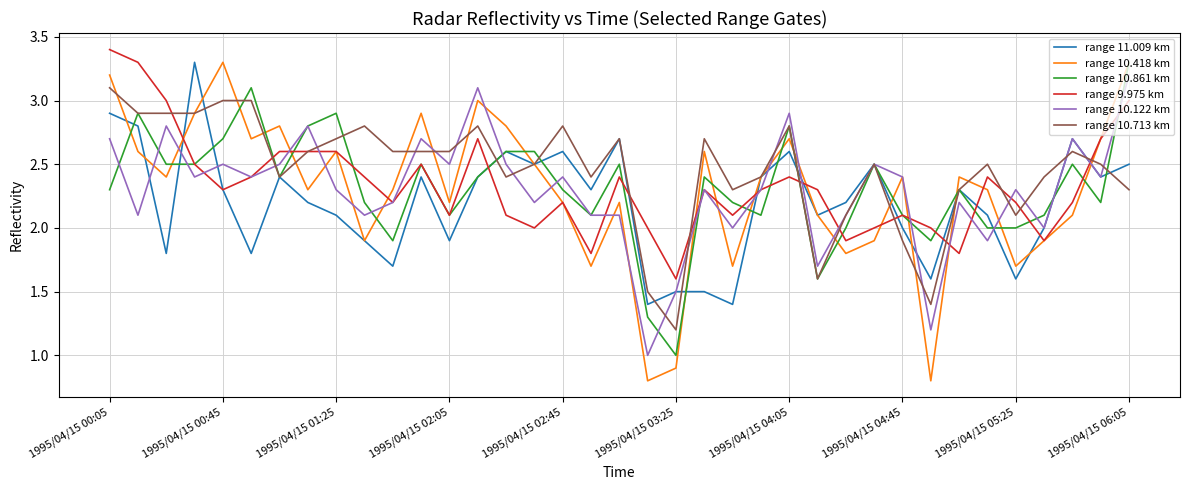

How many distinct data groups are displayed?

6